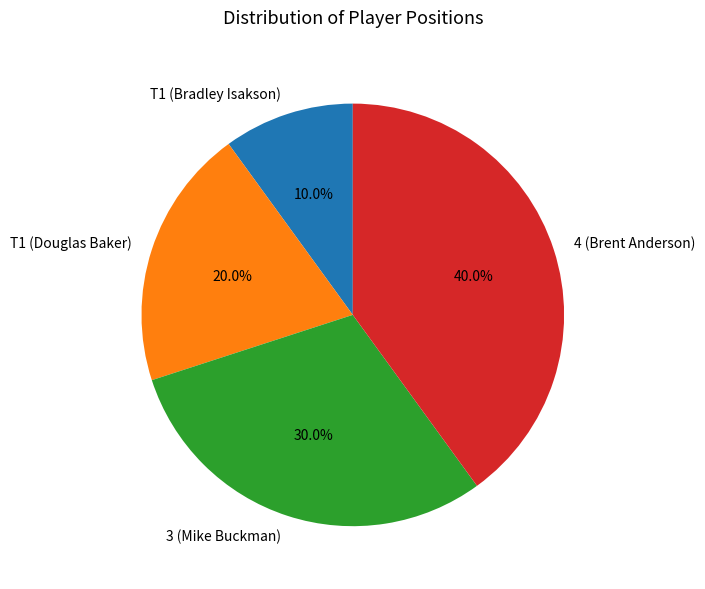

What is the largest slice in the pie chart?

4 (Brent Anderson)